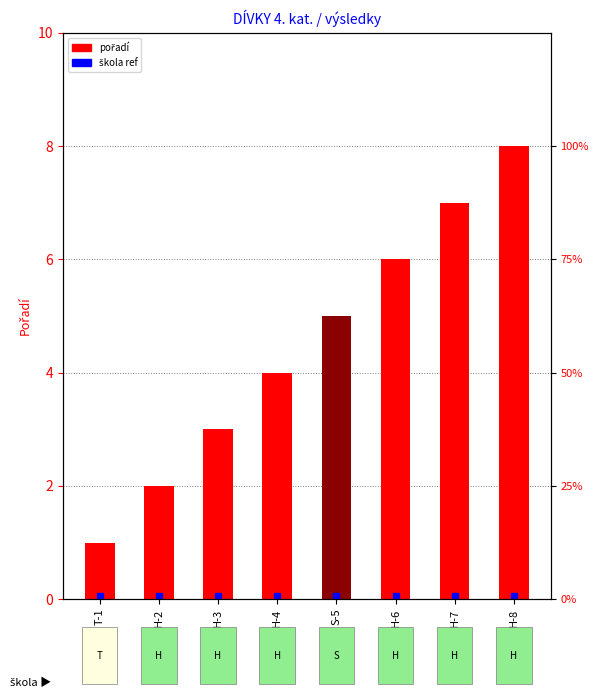

The chart shows a value of 3 at S-5. True or false?

False